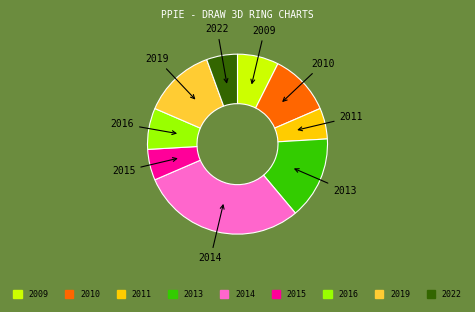

Which category has the biggest portion of the pie?

2014